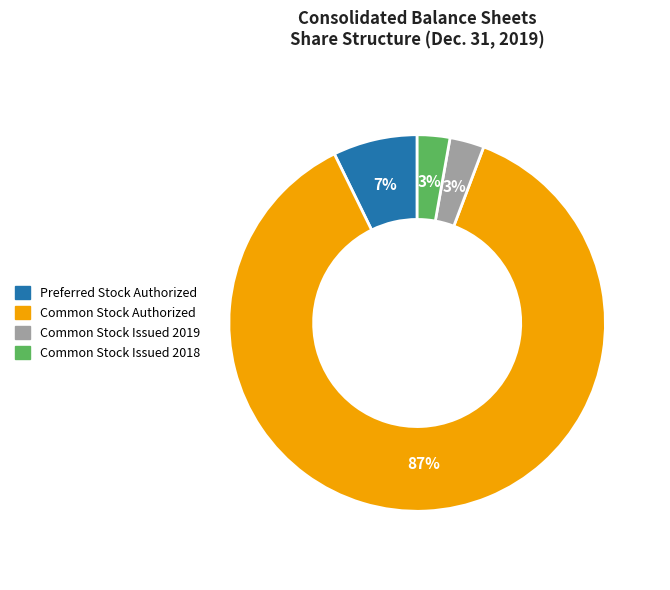

Is there any slice that represents more than half of the pie?

Yes